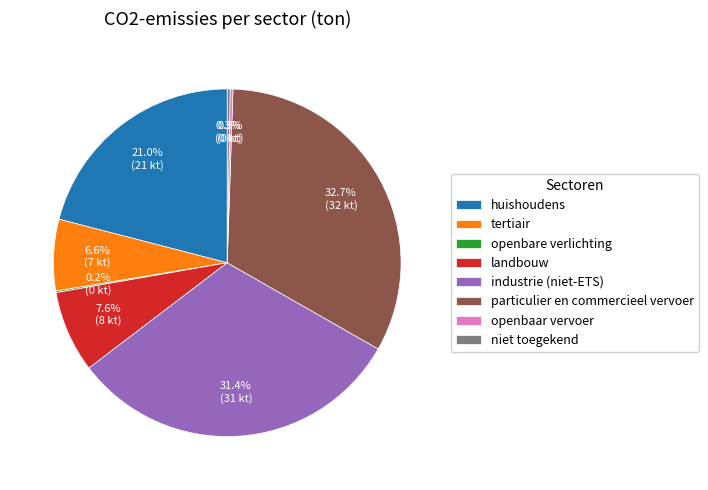

How much of the chart is everything except particulier en commercieel vervoer?

67.3%